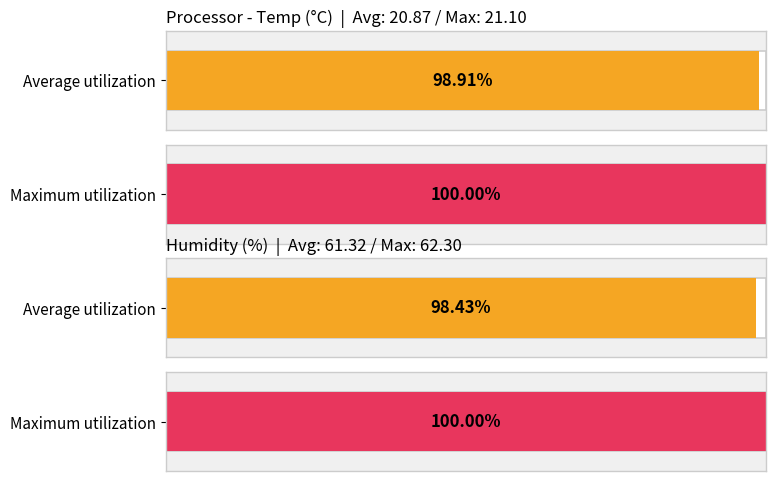

What are all the series names shown in the legend?

Average utilization, Maximum utilization